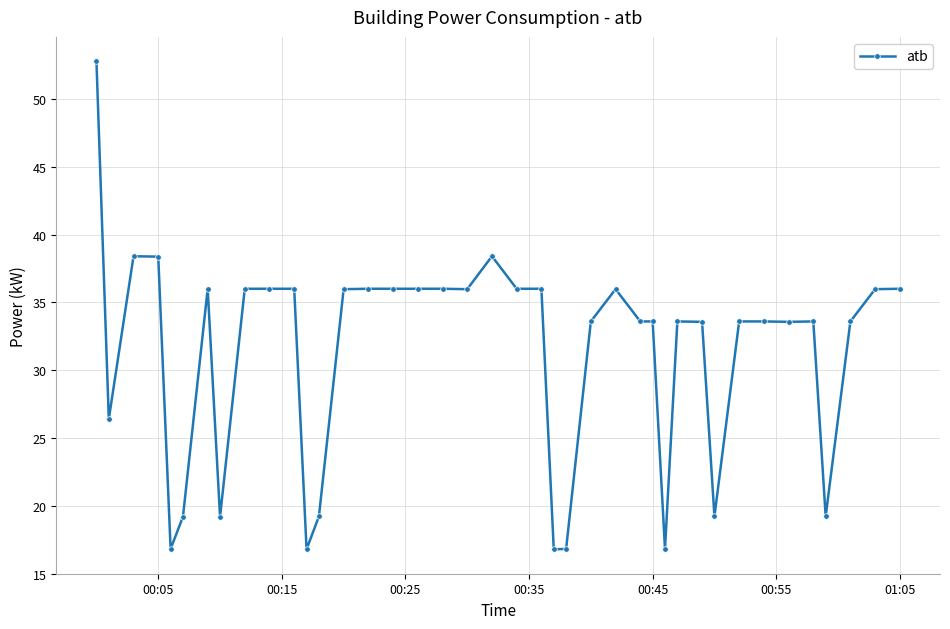

True or false: the data has more than 2 interior local peaks.

True